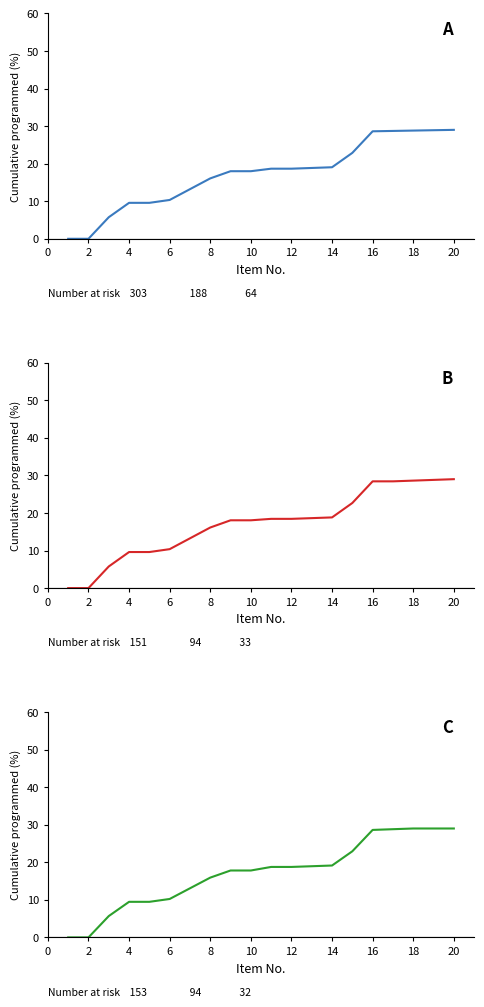

What is the difference between the maximum and minimum values in the TOTAL PROGRAMADO series?

29.0